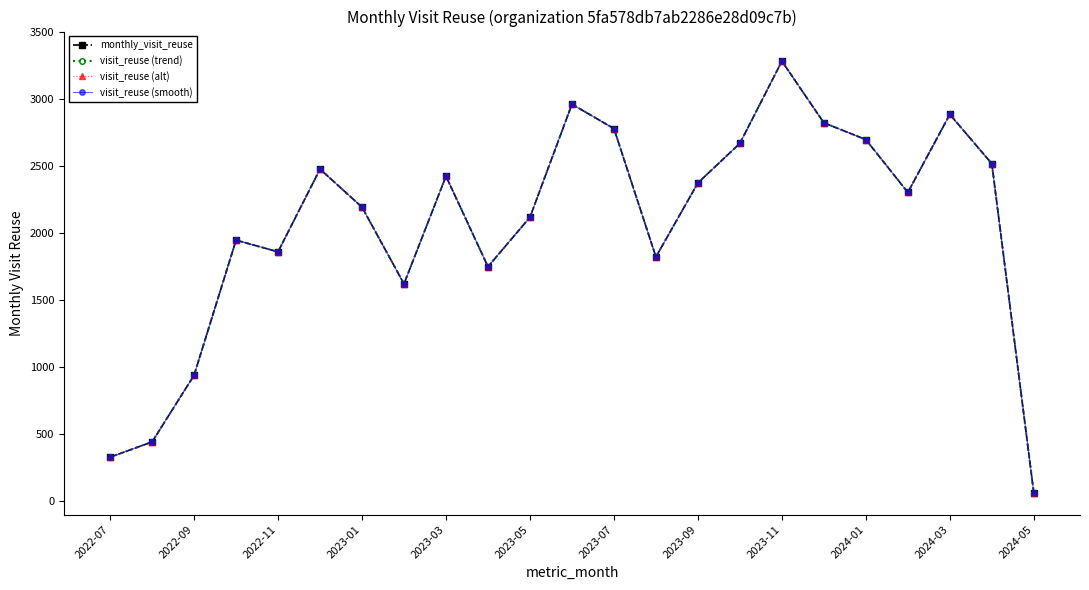

True or false: visit_reuse (trend) has more than 0 interior local peaks.

True